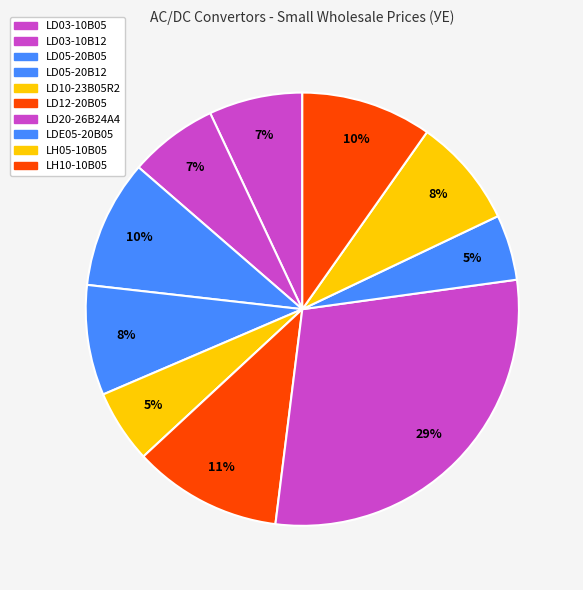

How many slices are in this pie chart?

10